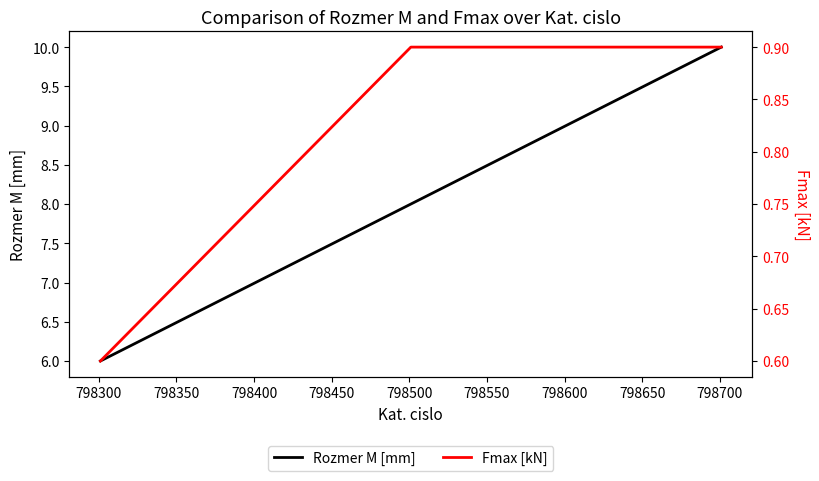

What is the minimum value for Rozmer M [mm]?

6